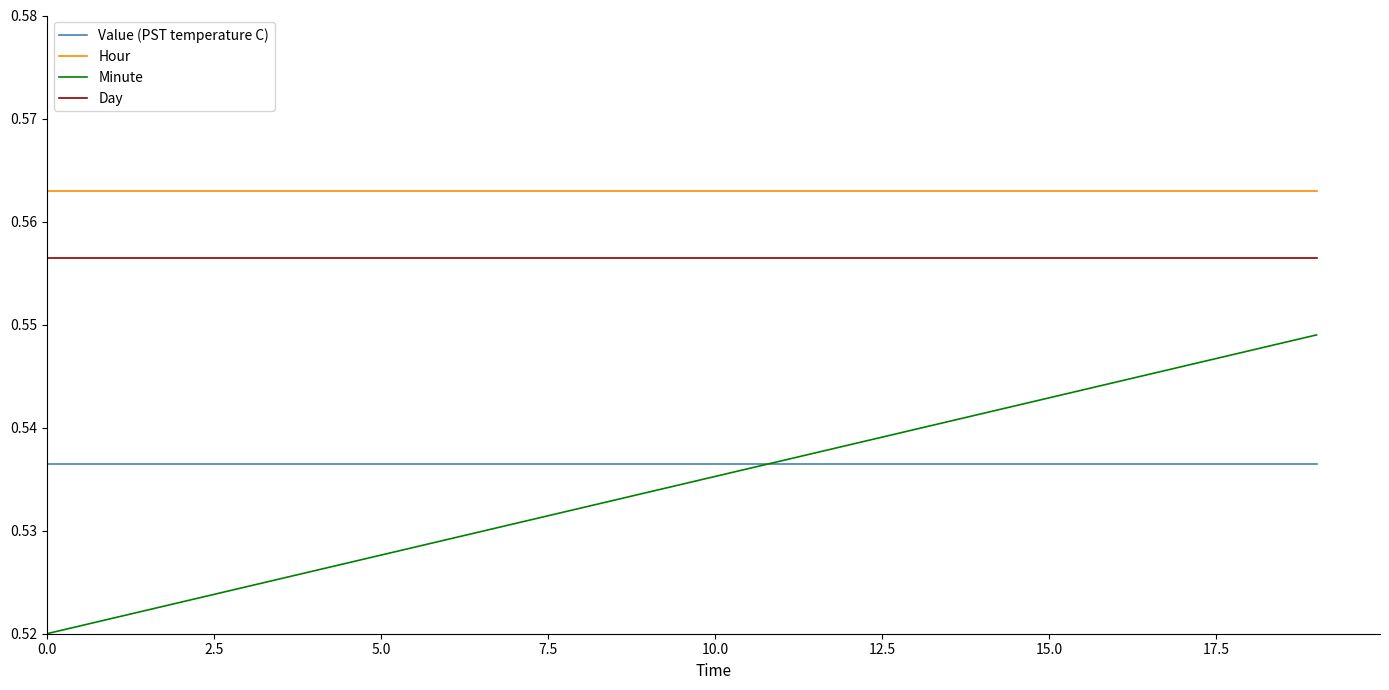

True or false: Hour and Value (PST temperature C) cross at least once.

False